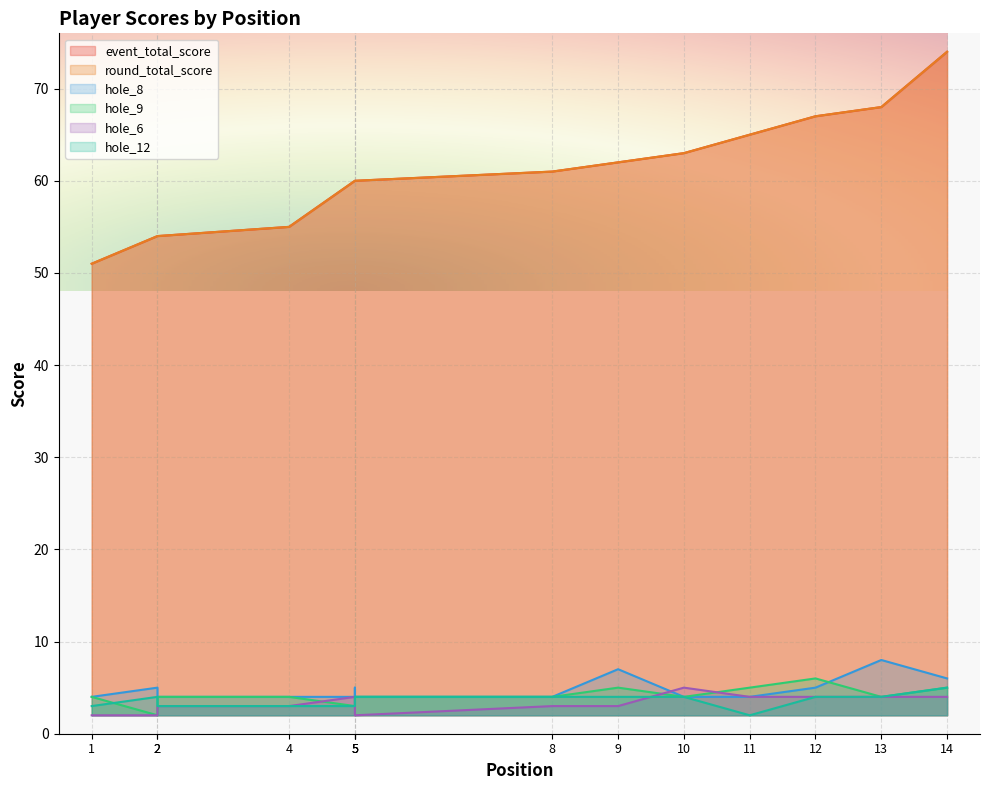

Which category has the lowest value in the hole_12 series?

11